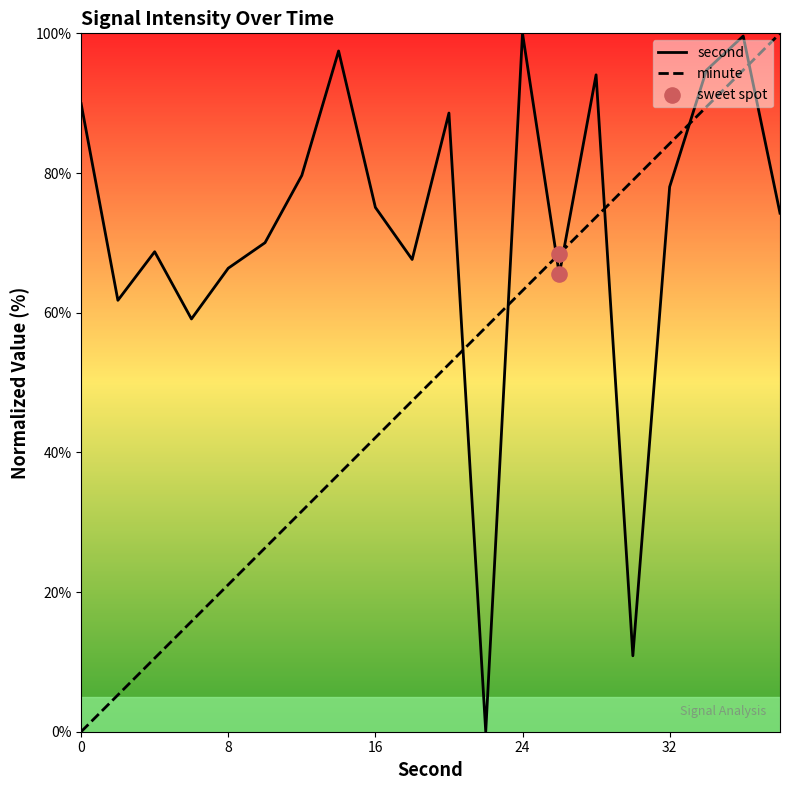

At which category is the sum across all series the highest?

36